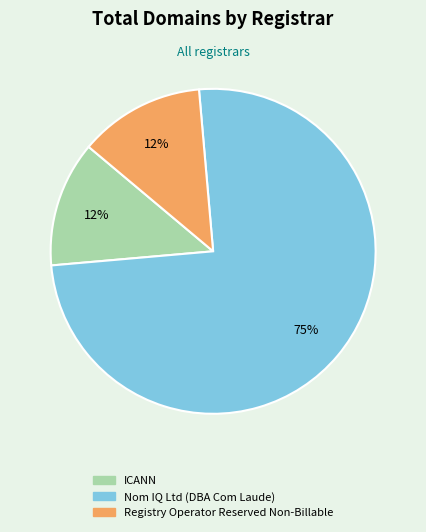

Does any single category account for the majority?

Yes